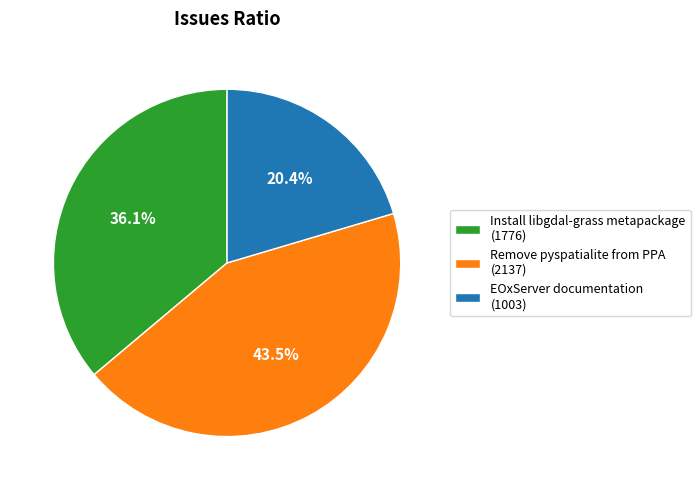

To the nearest percent, what is the average slice percentage?

33%